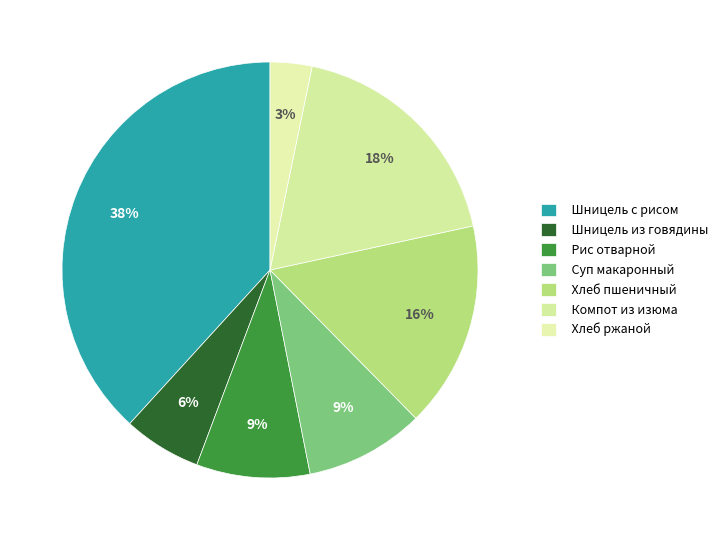

Is it true that Компот из изюма is 1% of the pie?

False